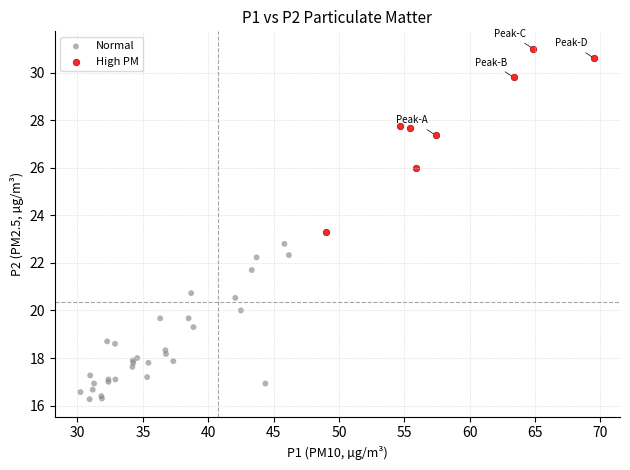

Which series has the largest Y range (max minus min)?

High PM